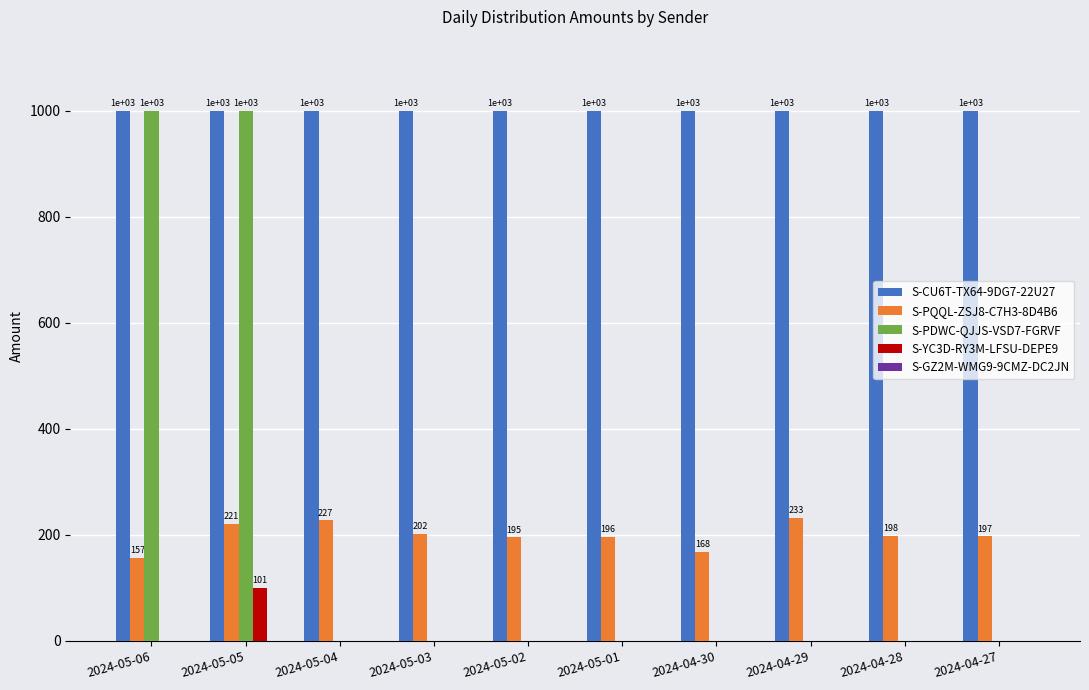

What is the total value across all series at 2024-05-06?

2157.2